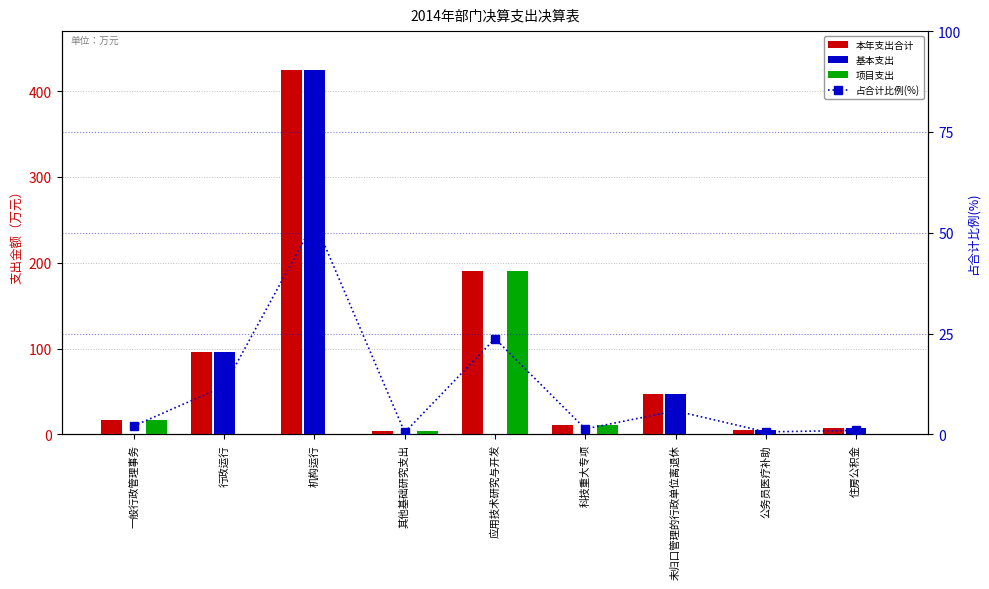

Between 行政运行 and 住房公积金, which series saw the biggest shift?

本年支出合计